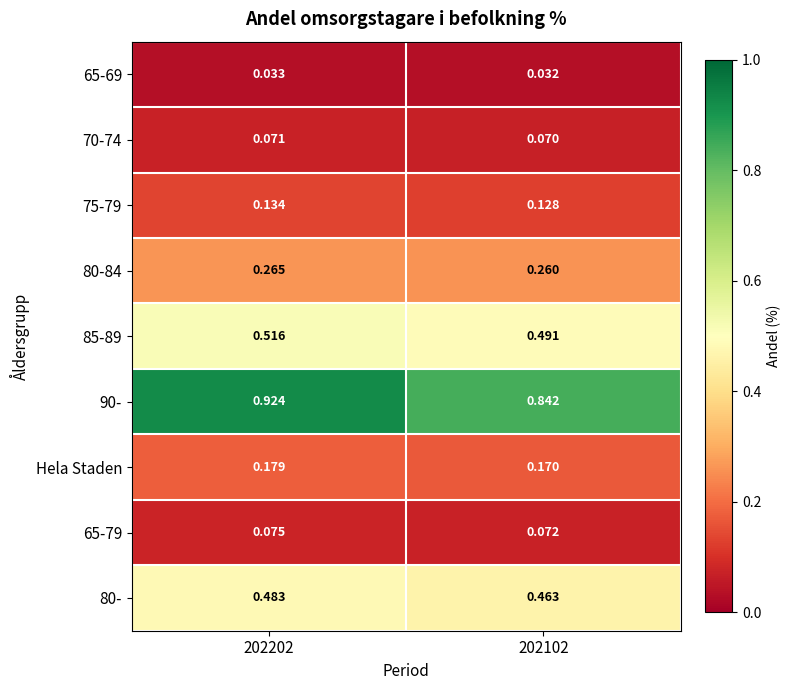

Is the value of Hela Staden at 202202 greater than the value of 75-79 at 202202?

Yes